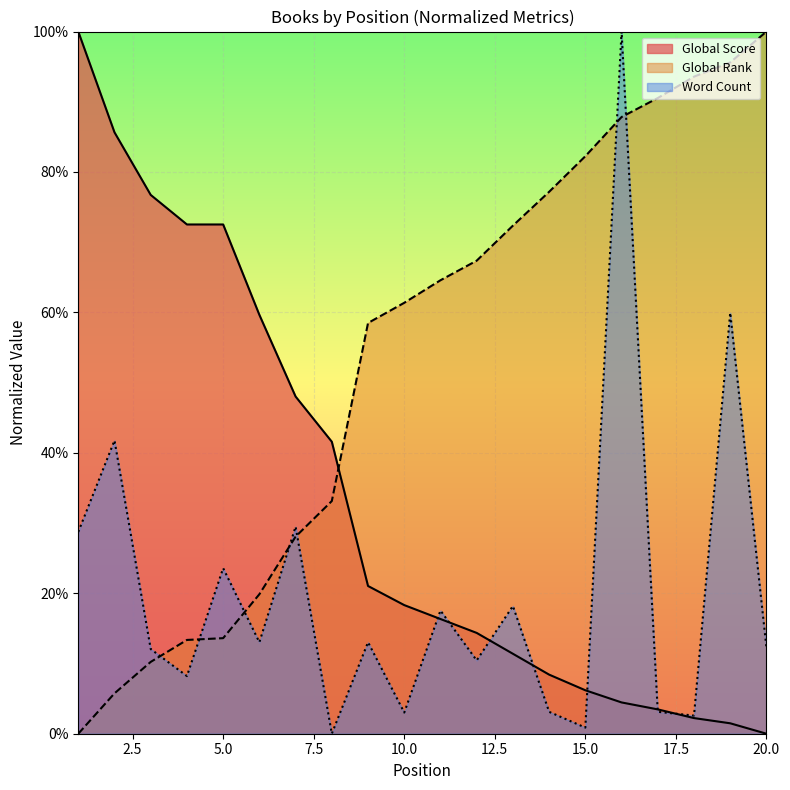

At which category does Word Count reach its first local valley?

4